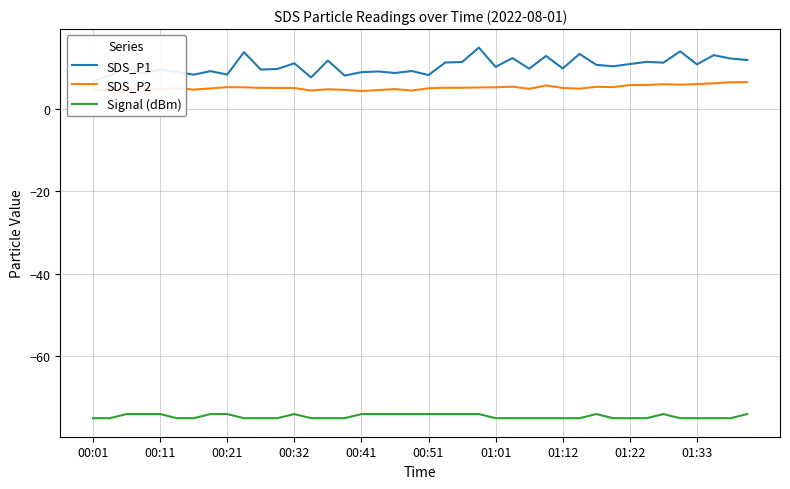

True or false: SDS_P2 and Signal (dBm) cross at least once.

False